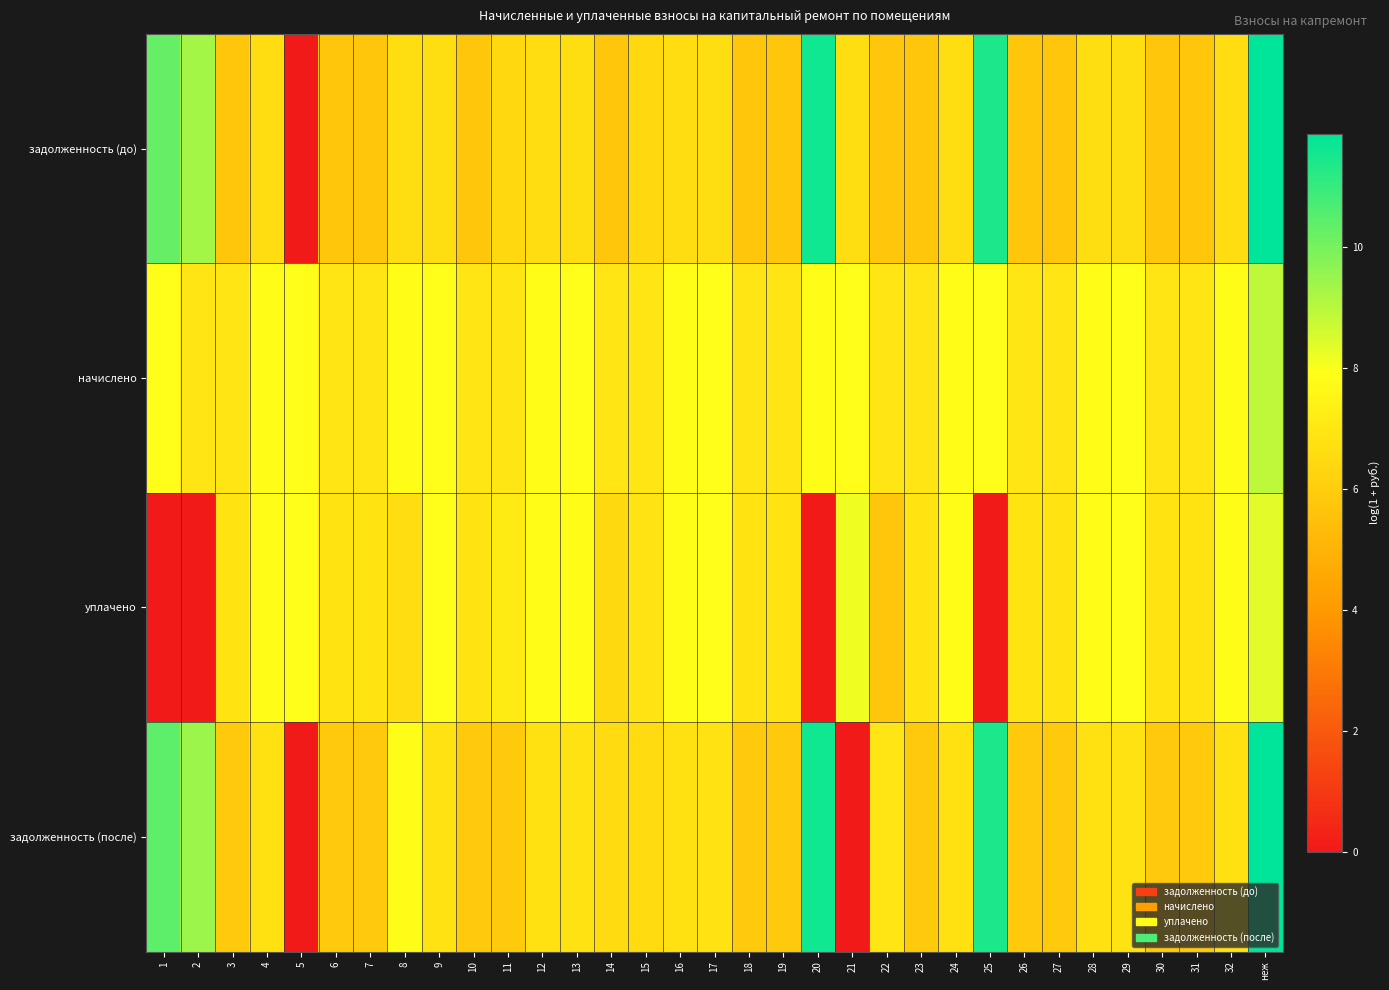

Which series has the largest range (max minus min)?

задолженность (после)